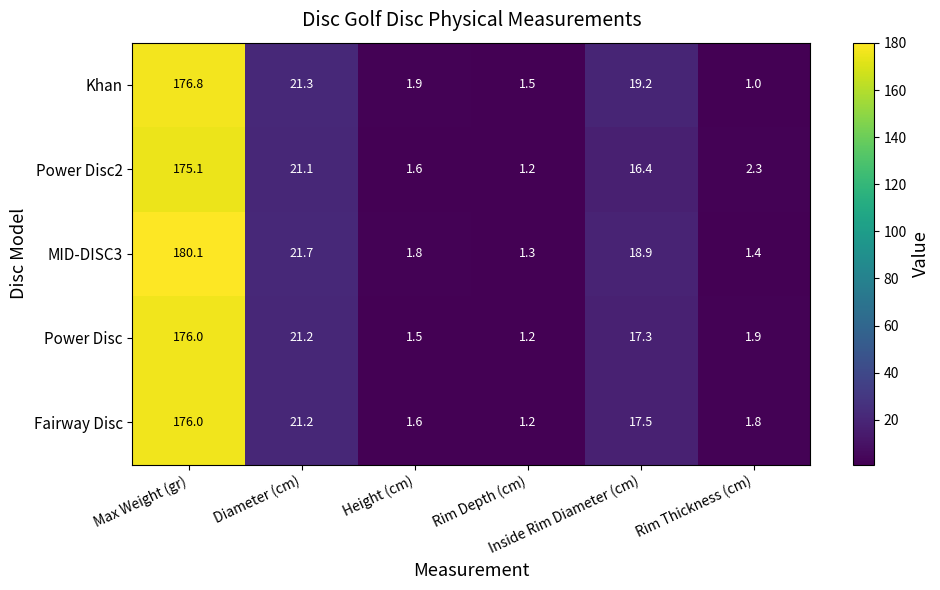

At which category is the sum across all series the highest?

Max Weight (gr)